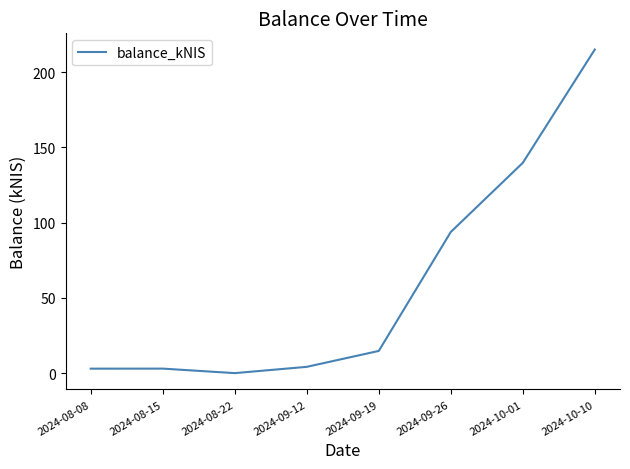

Reading left to right, what are all the values shown in this chart?

2024-08-08=3.0	2024-08-15=3.0	2024-08-22=0.0	2024-09-12=4.2	2024-09-19=14.8	2024-09-26=93.8	2024-10-01=139.8	2024-10-10=215.1